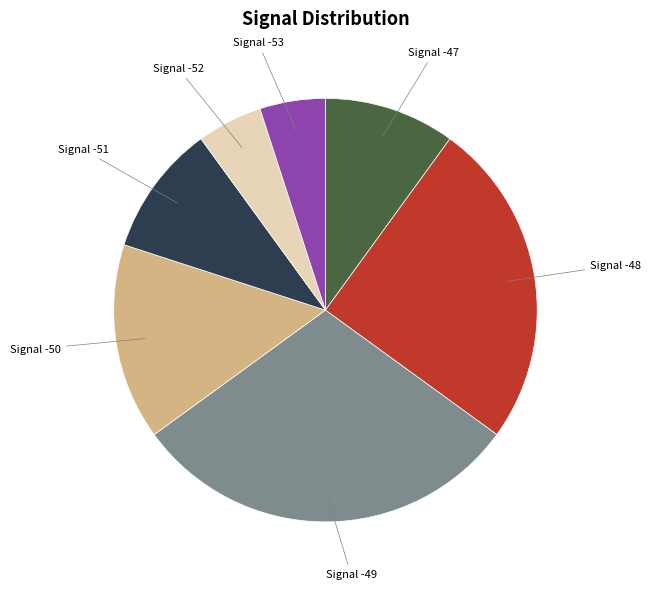

Does any single category account for the majority?

No